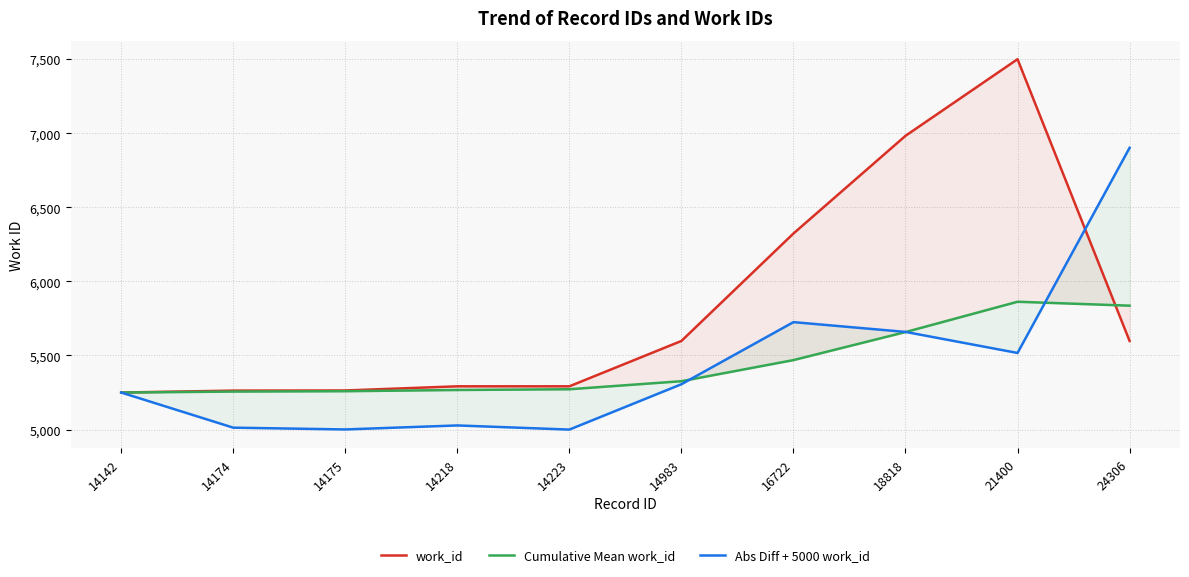

The value of work_id at 14142 is 5250.0. True or false?

True